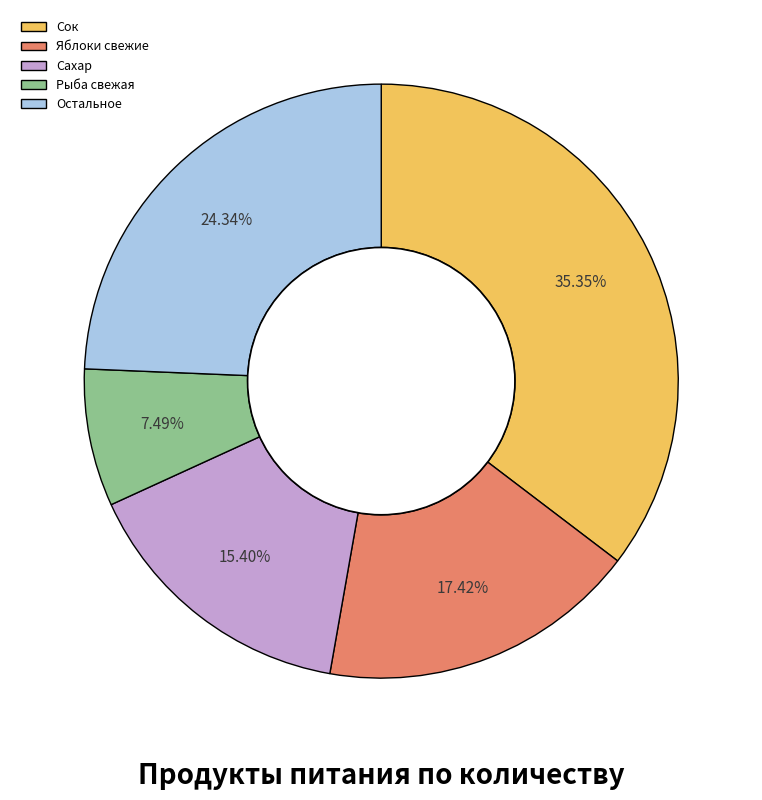

Does Остальное represent more than half of the total?

No